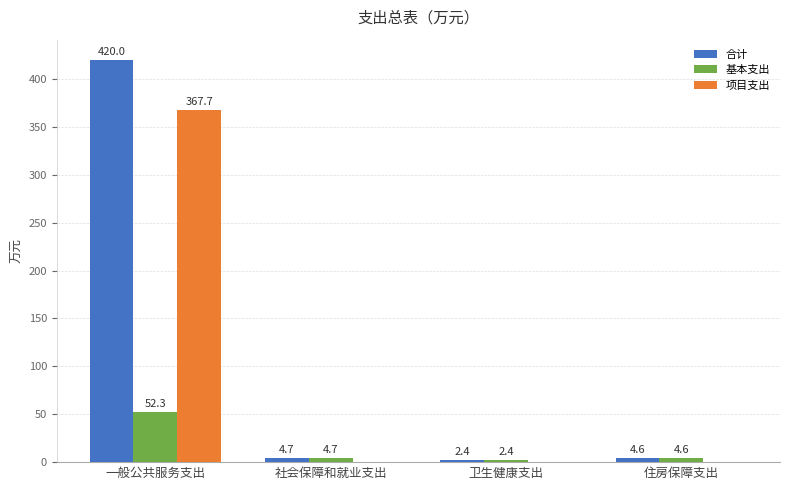

At which category is the sum across all series the highest?

一般公共服务支出